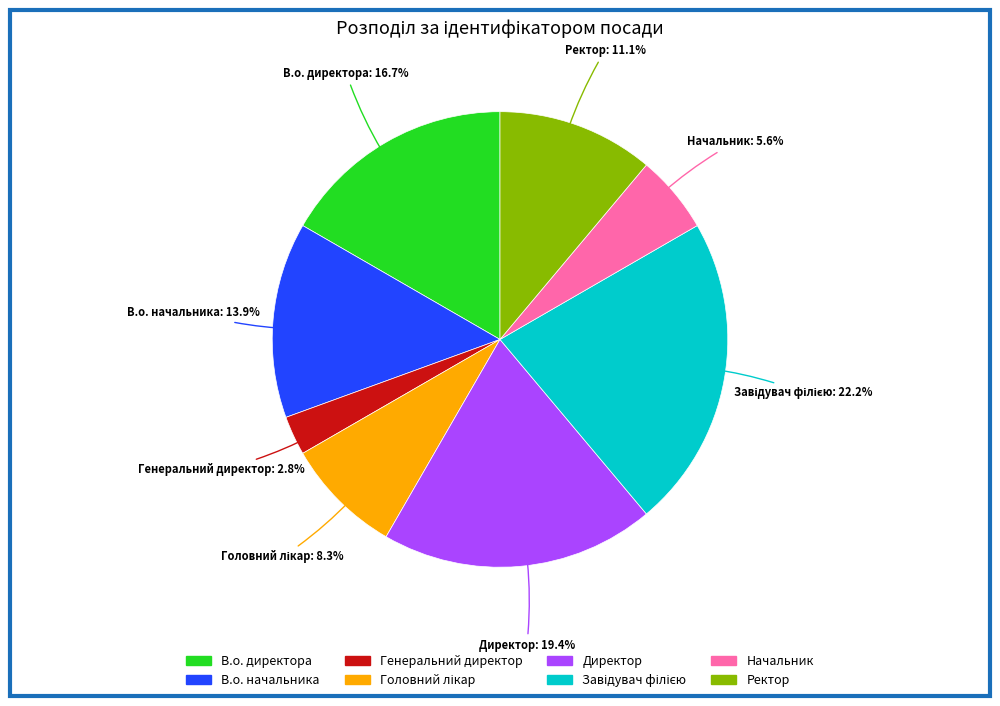

The В.о. начальника slice represents 14% of the pie. True or false?

True